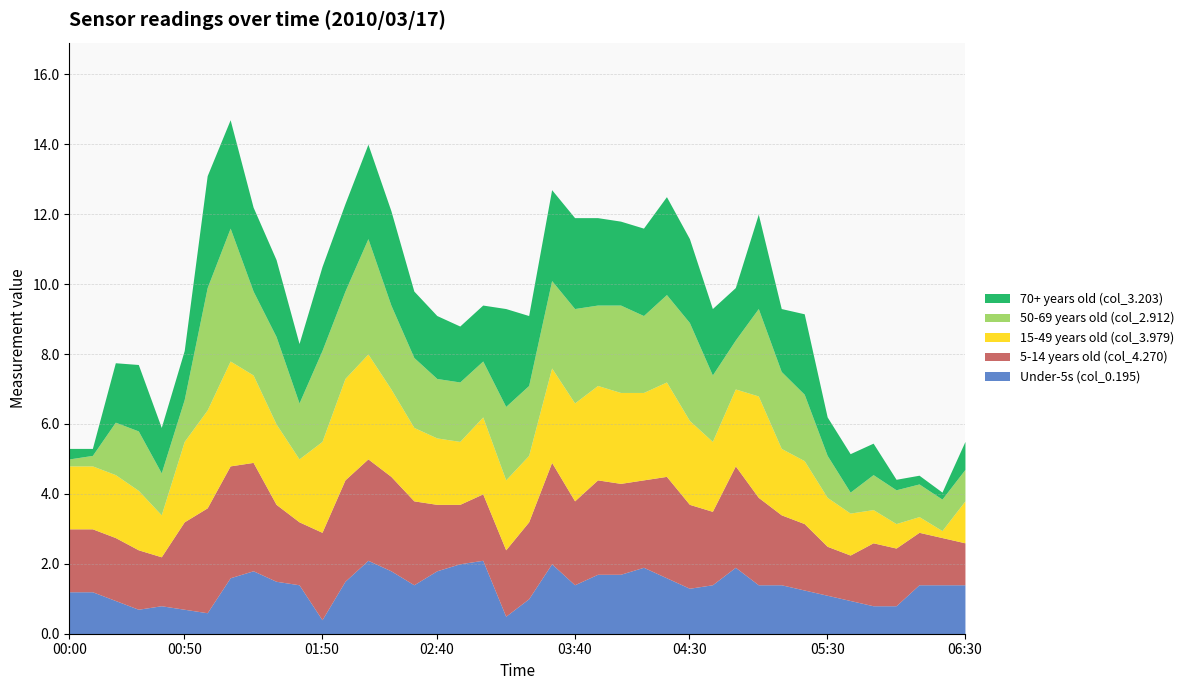

What is the difference between the highest and lowest values at 03:50?

1.0